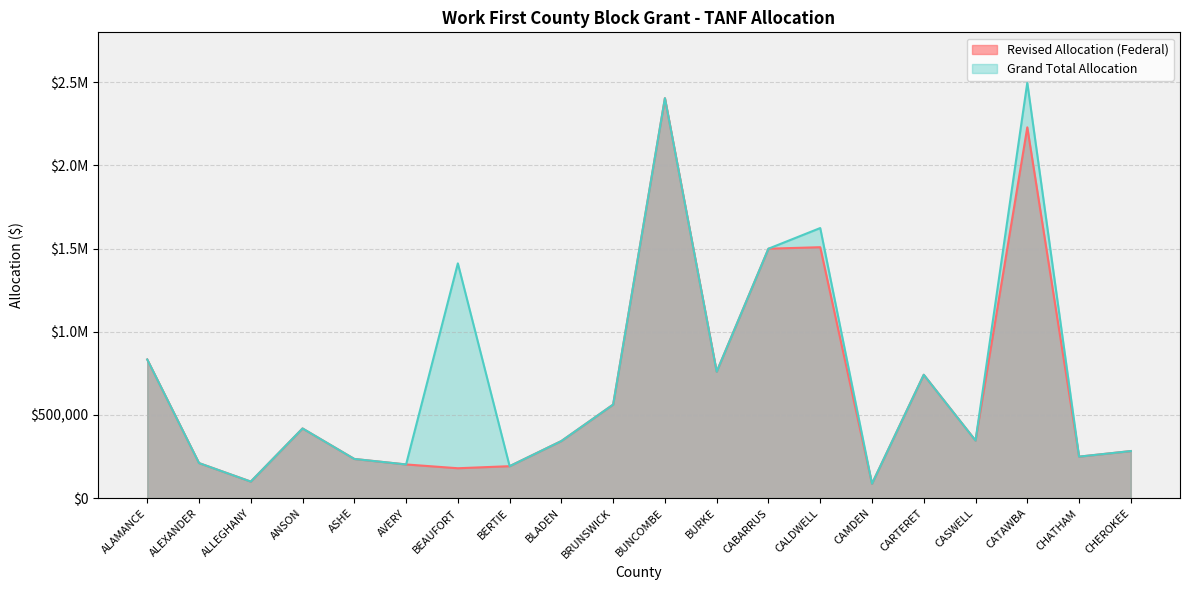

At which label does Revised Allocation (Federal) reach its peak?

BUNCOMBE